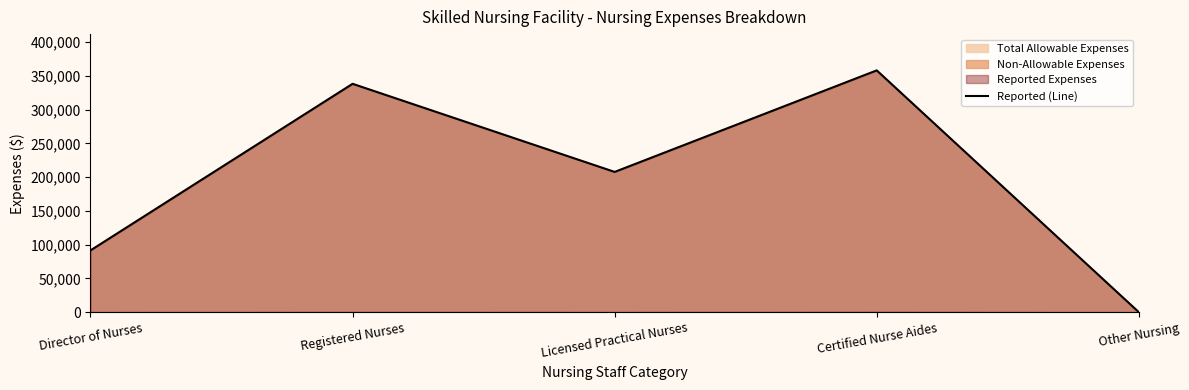

What is the difference between the values at Other Nursing and Licensed Practical Nurses?

207758